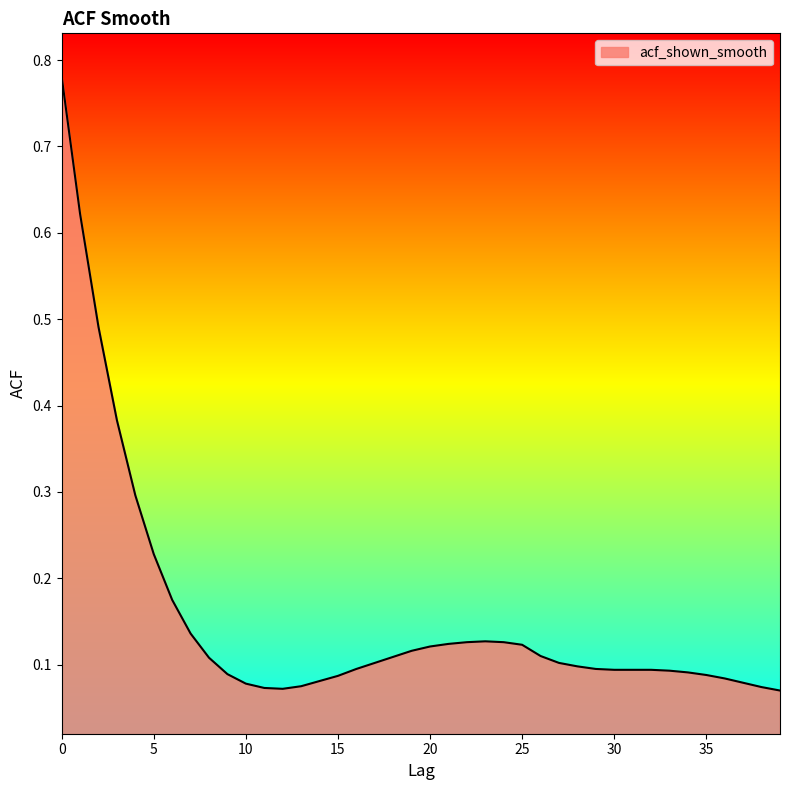

What is the difference between the maximum and minimum values?

0.7